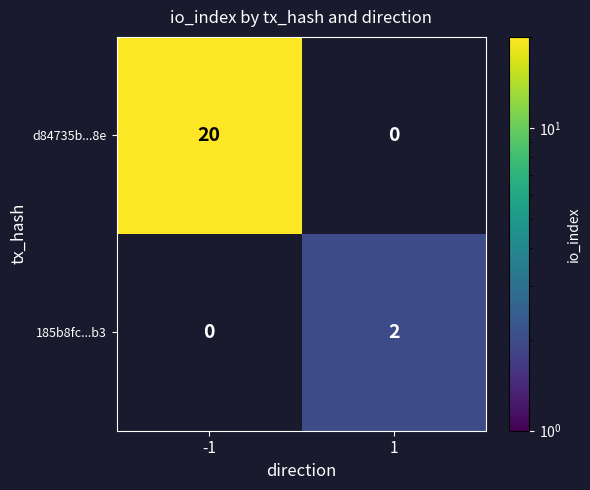

The value of d84735b...8e at -1 is 7. True or false?

False